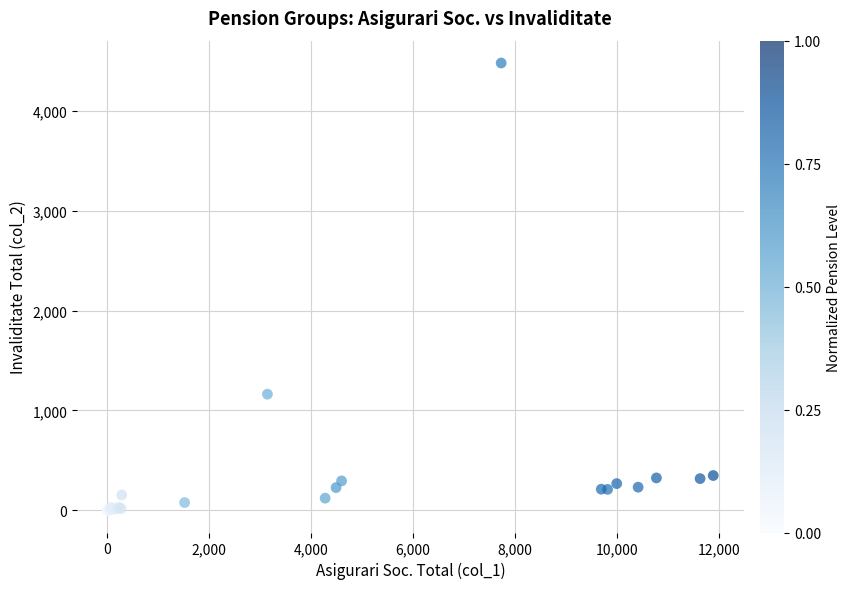

What Y value in the scatter plot is closest to 2240?

1162